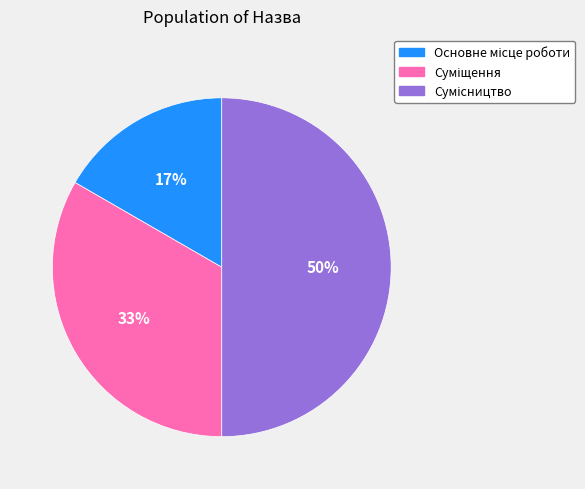

To the nearest percent, what is the average slice percentage?

33%